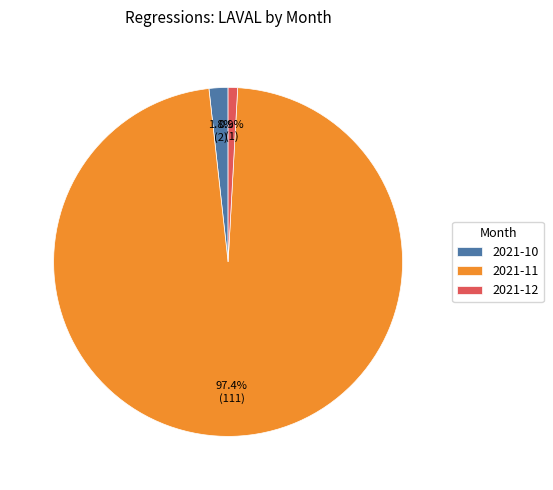

What percentage is the 2021-10 slice, to the nearest percent?

2%